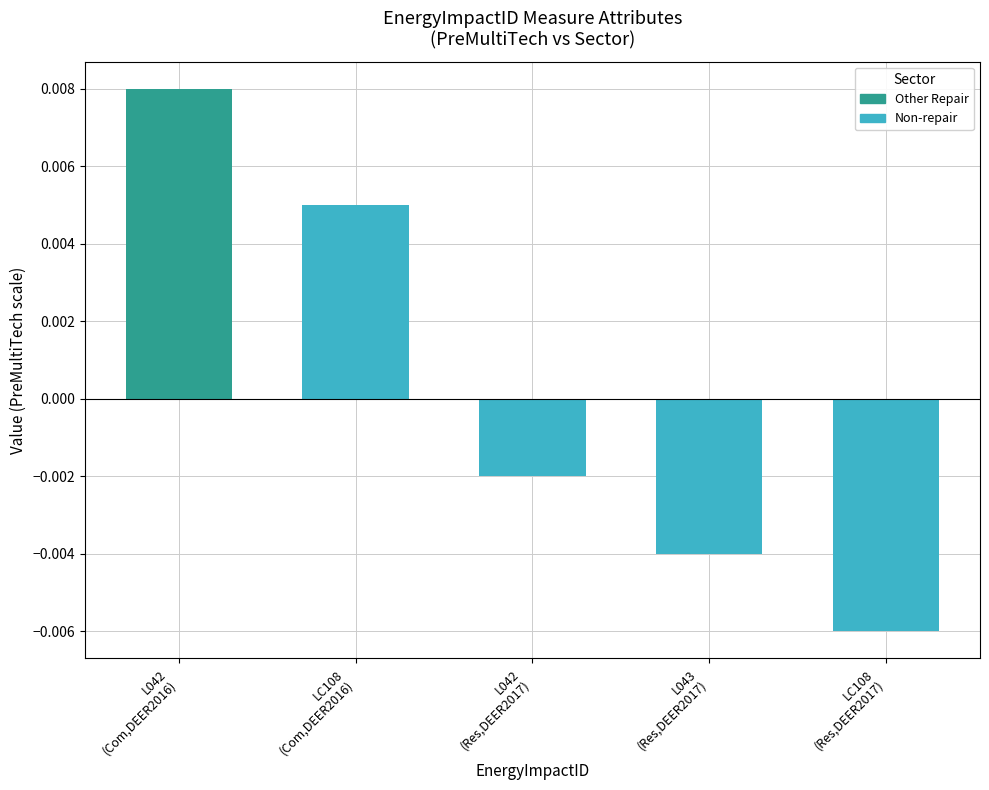

List the labels in order of value, largest first.

L042
(Com,DEER2016), LC108
(Com,DEER2016), L042
(Res,DEER2017), L043
(Res,DEER2017), LC108
(Res,DEER2017)